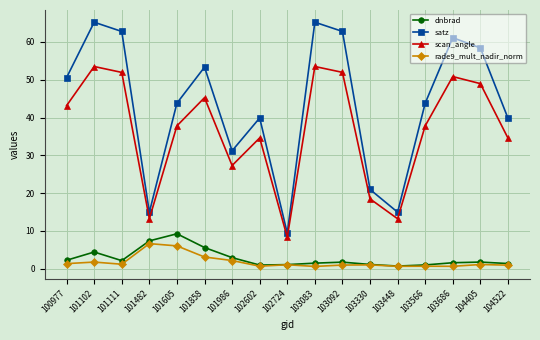

How many series are shown in this chart?

4